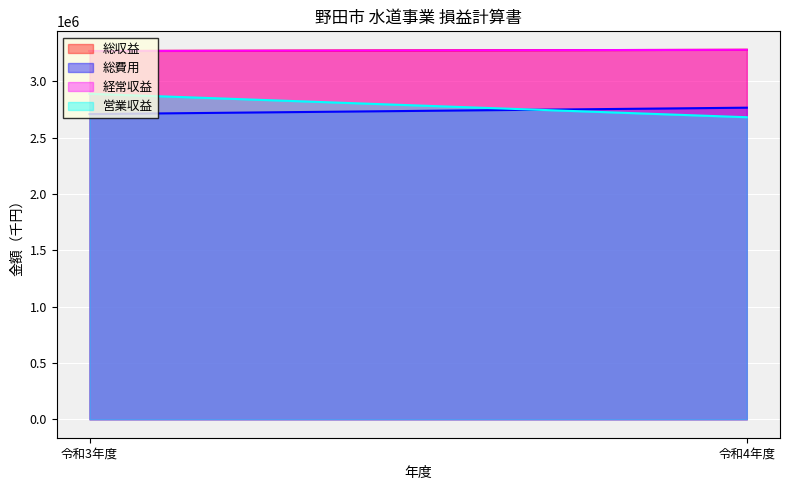

At 令和3年度, list the series in order from smallest to largest.

総費用, 営業収益, 総収益, 経常収益